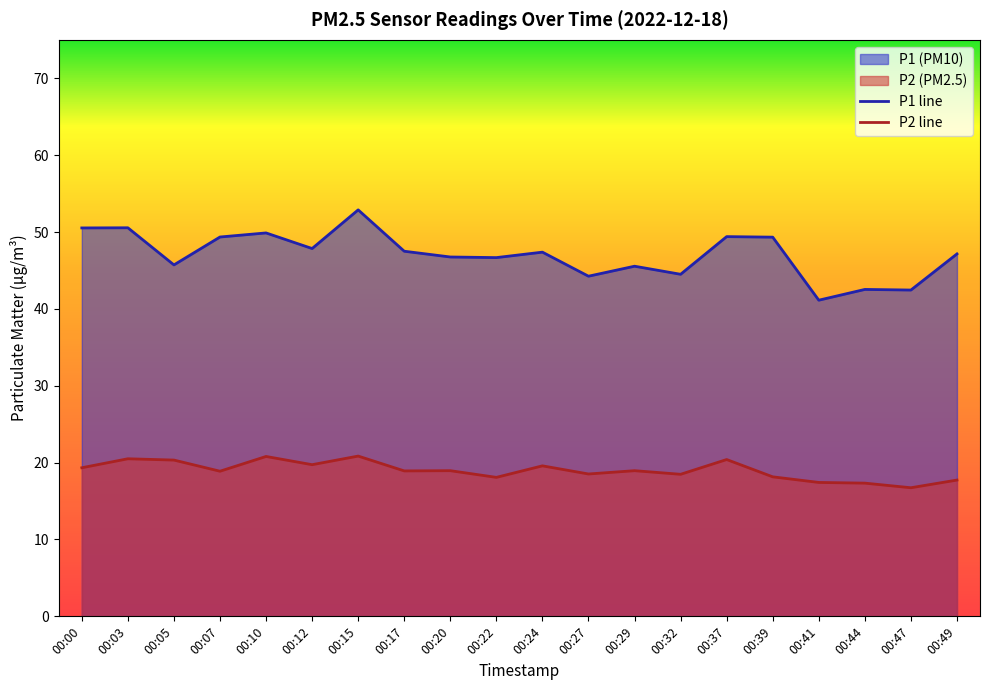

Rank the series by their average value, from lowest to highest.

P2 line, P1 line